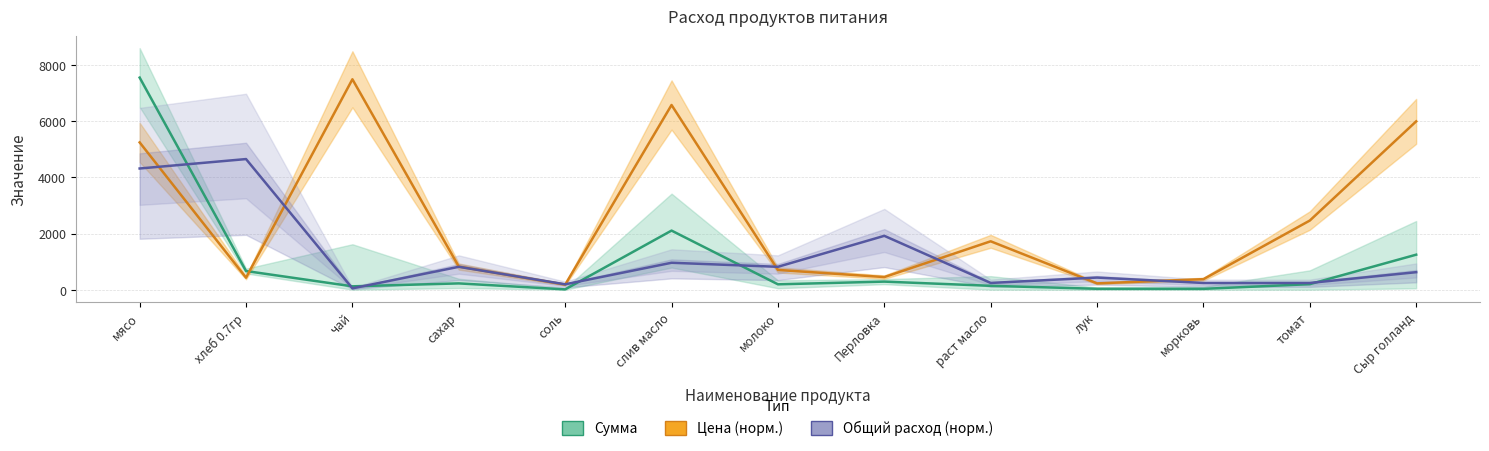

What is the sum of all Цена (норм.) values?

32711.2